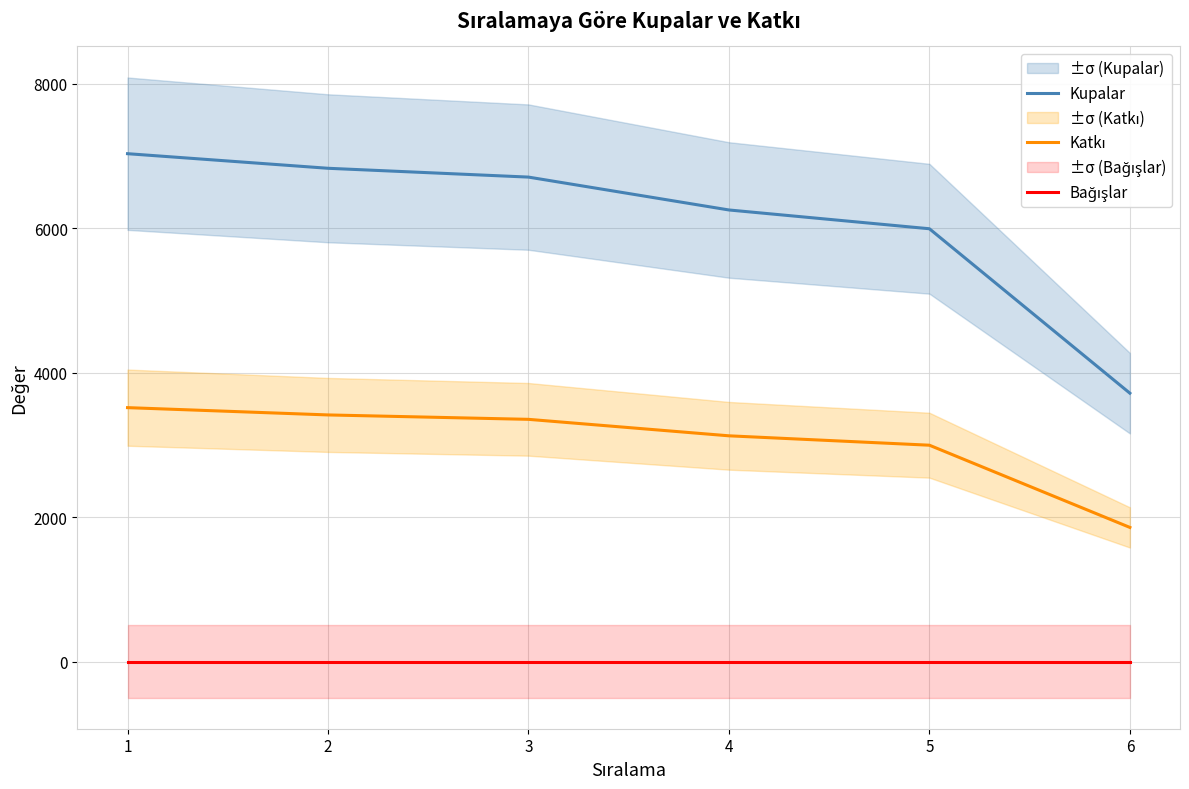

True or false: Kupalar has more than 2 interior local peaks.

False